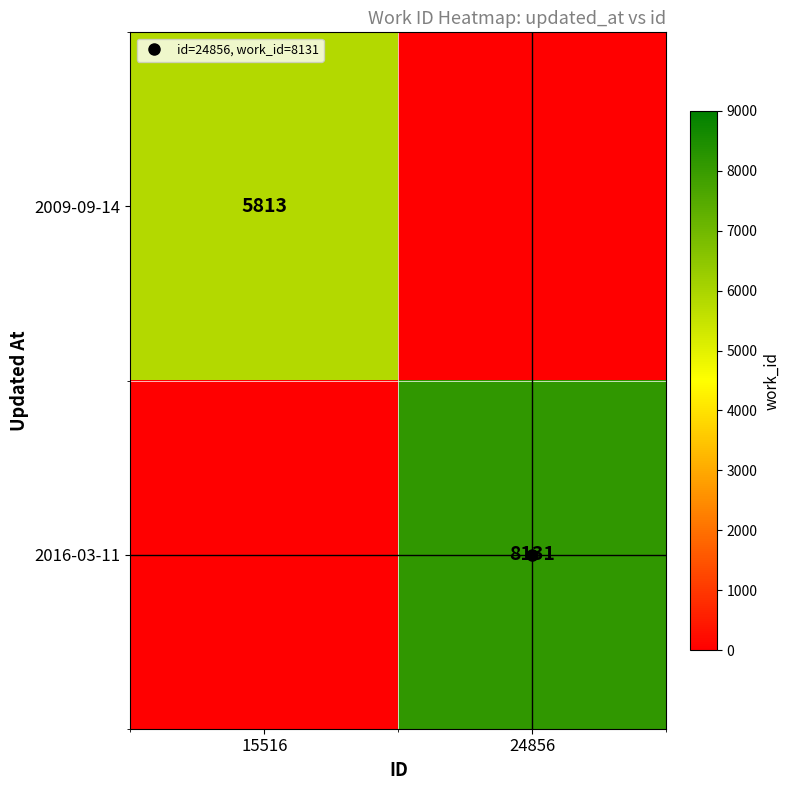

The value of 2016-03-11 at 15516 is 0. True or false?

True